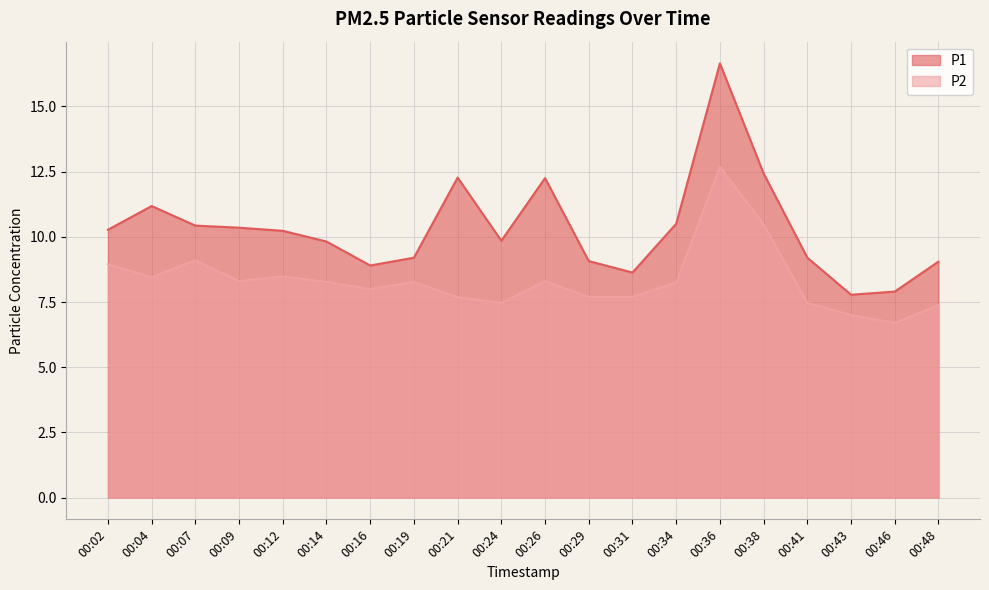

Where is P1 nearest to the value 12?

00:26